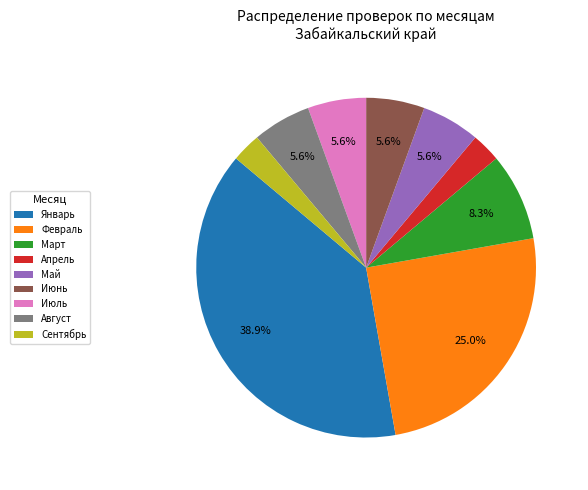

What is the largest slice in the pie chart?

Январь